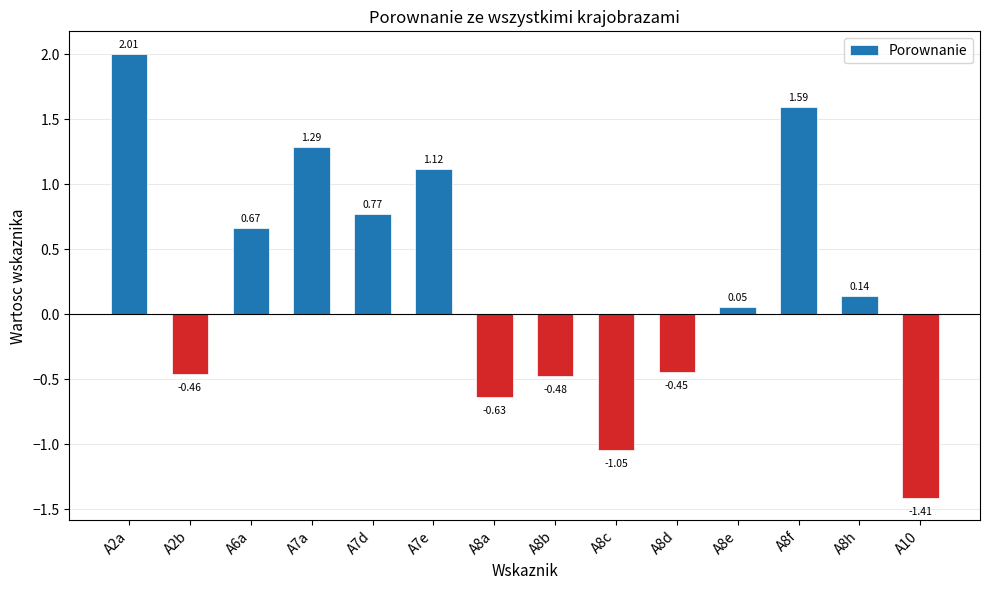

Between A8f and A2b, which is larger?

A8f